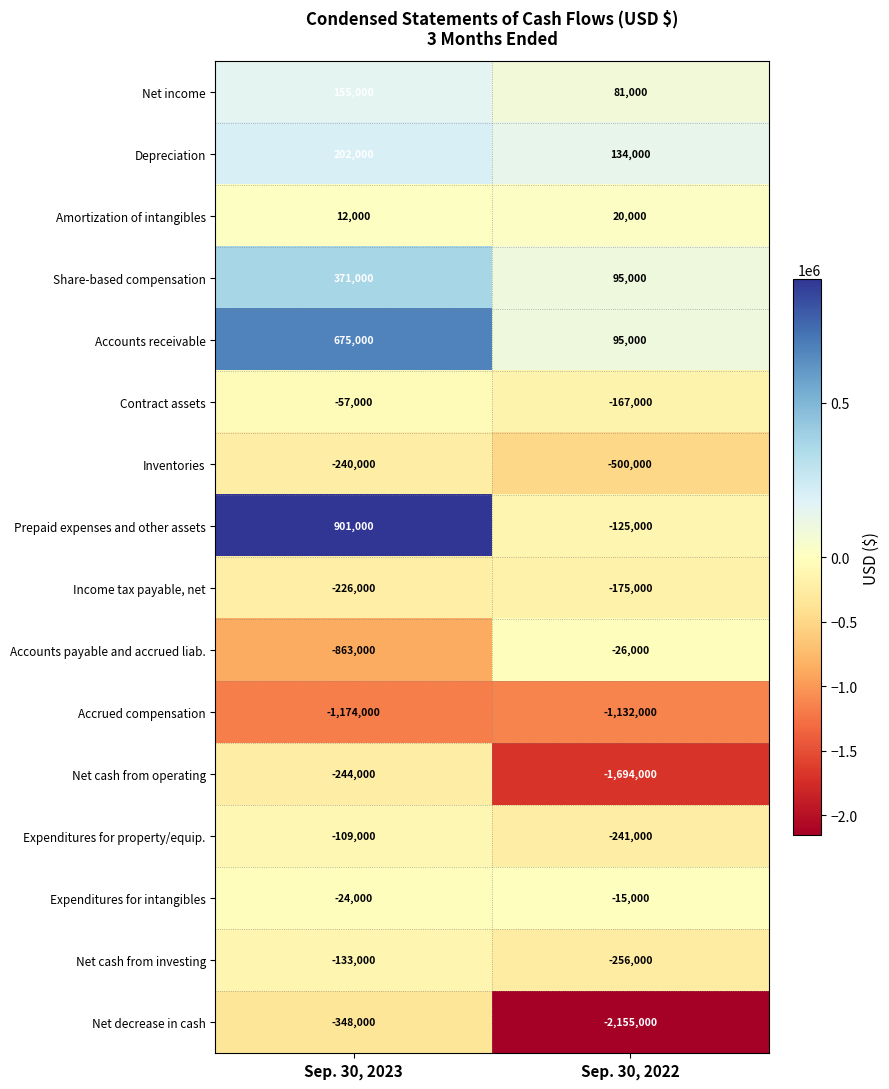

True or false: Expenditures for property/equip. has a value of -241000 at Sep. 30, 2022.

True